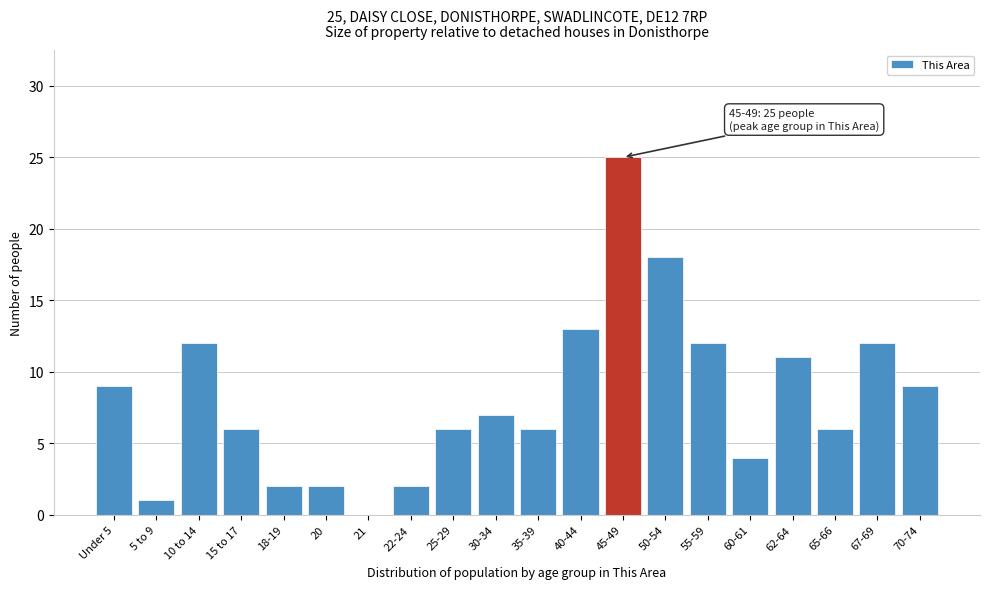

Reading left to right, transcribe all the data shown in this chart.

Under 5=9	5 to 9=1	10 to 14=12	15 to 17=6	18-19=2	20=2	21=0	22-24=2	25-29=6	30-34=7	35-39=6	40-44=13	45-49=25	50-54=18	55-59=12	60-61=4	62-64=11	65-66=6	67-69=12	70-74=9